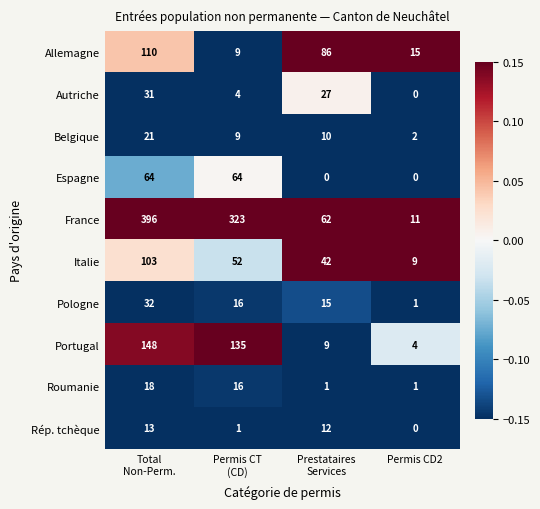

The value of Pologne at Permis CD2 is 1. True or false?

True